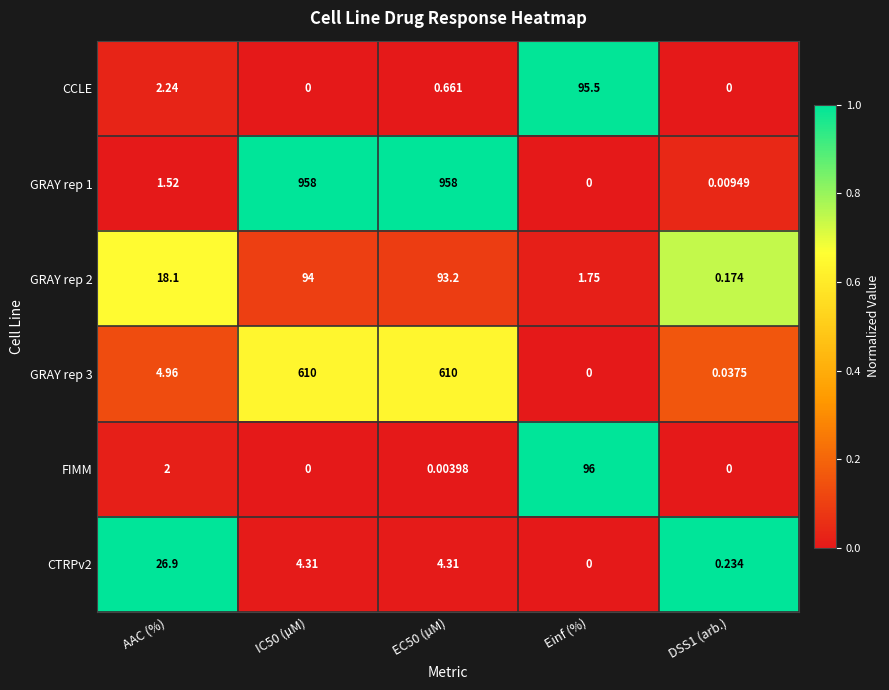

Where is GRAY rep 2 nearest to the value 47?

AAC (%)